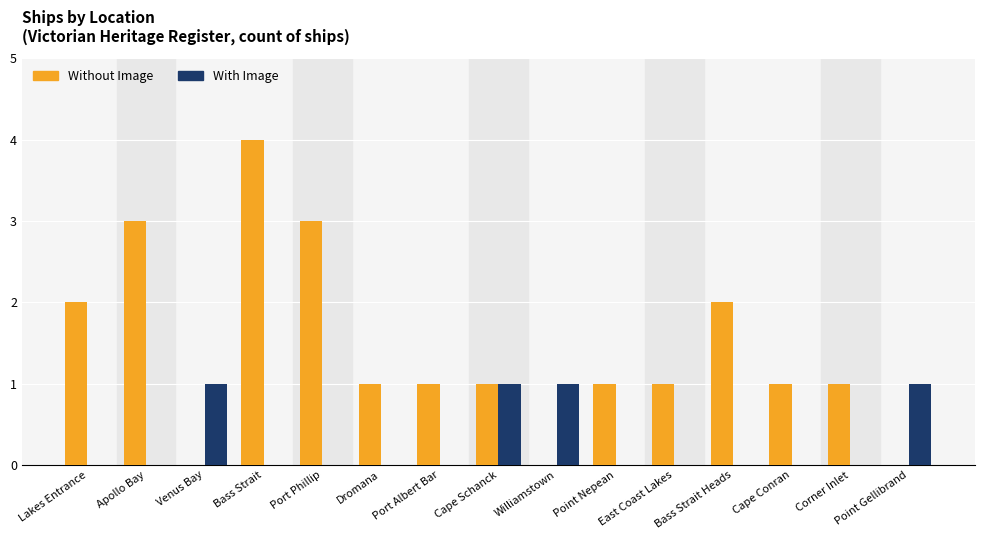

What is the total value across all series at Bass Strait Heads?

2